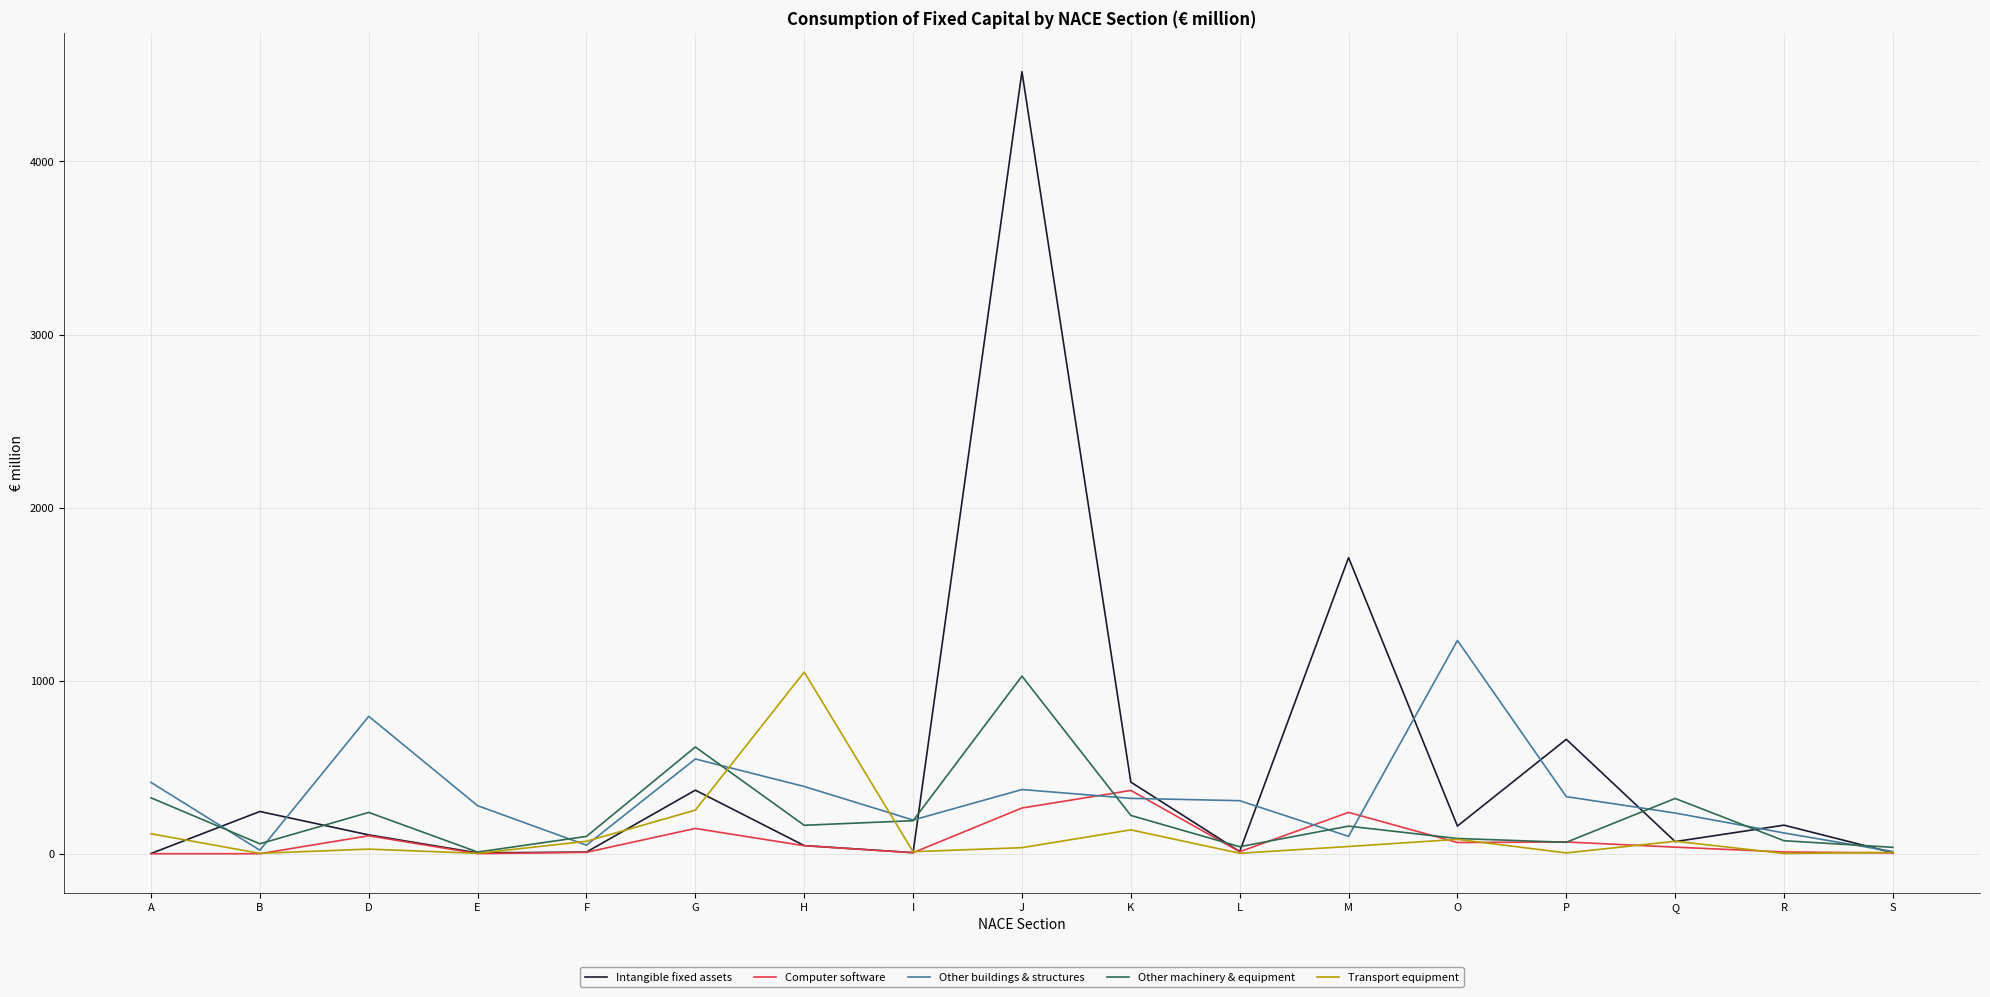

What is the difference between the second highest and minimum values in the Intangible fixed assets series?

1708.6